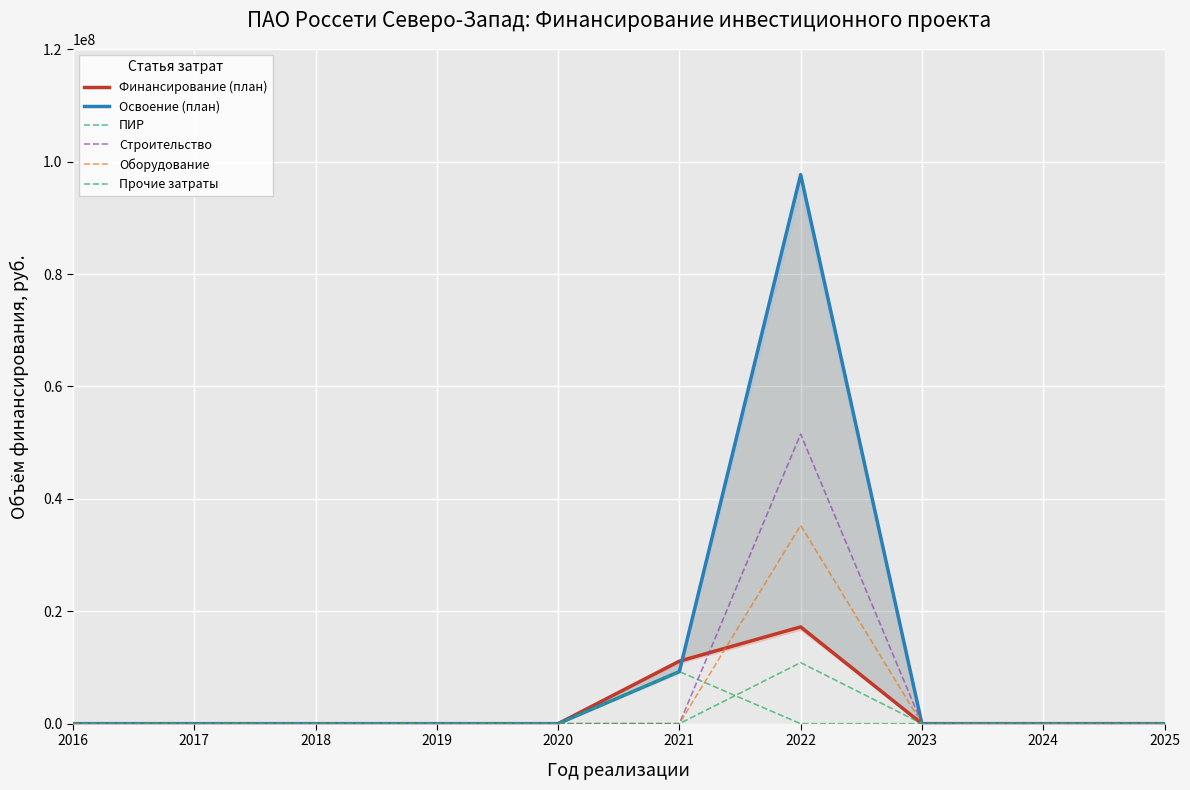

Where is the first local maximum for ПИР?

2021